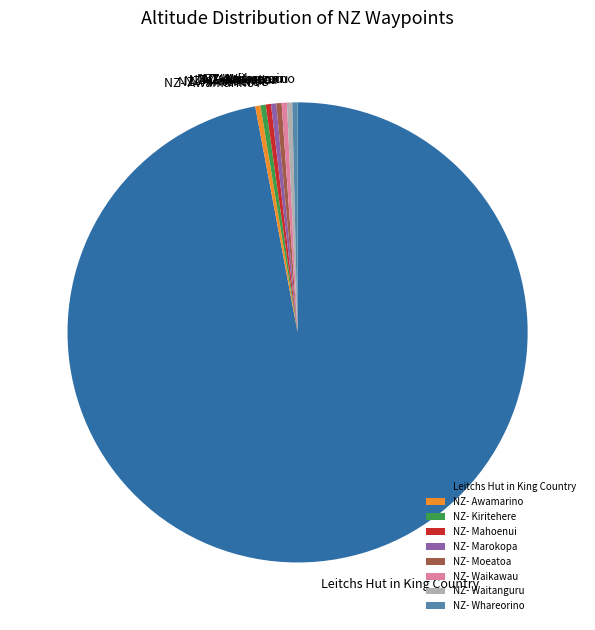

Is it true that NZ- Marokopa is 0% of the pie?

True